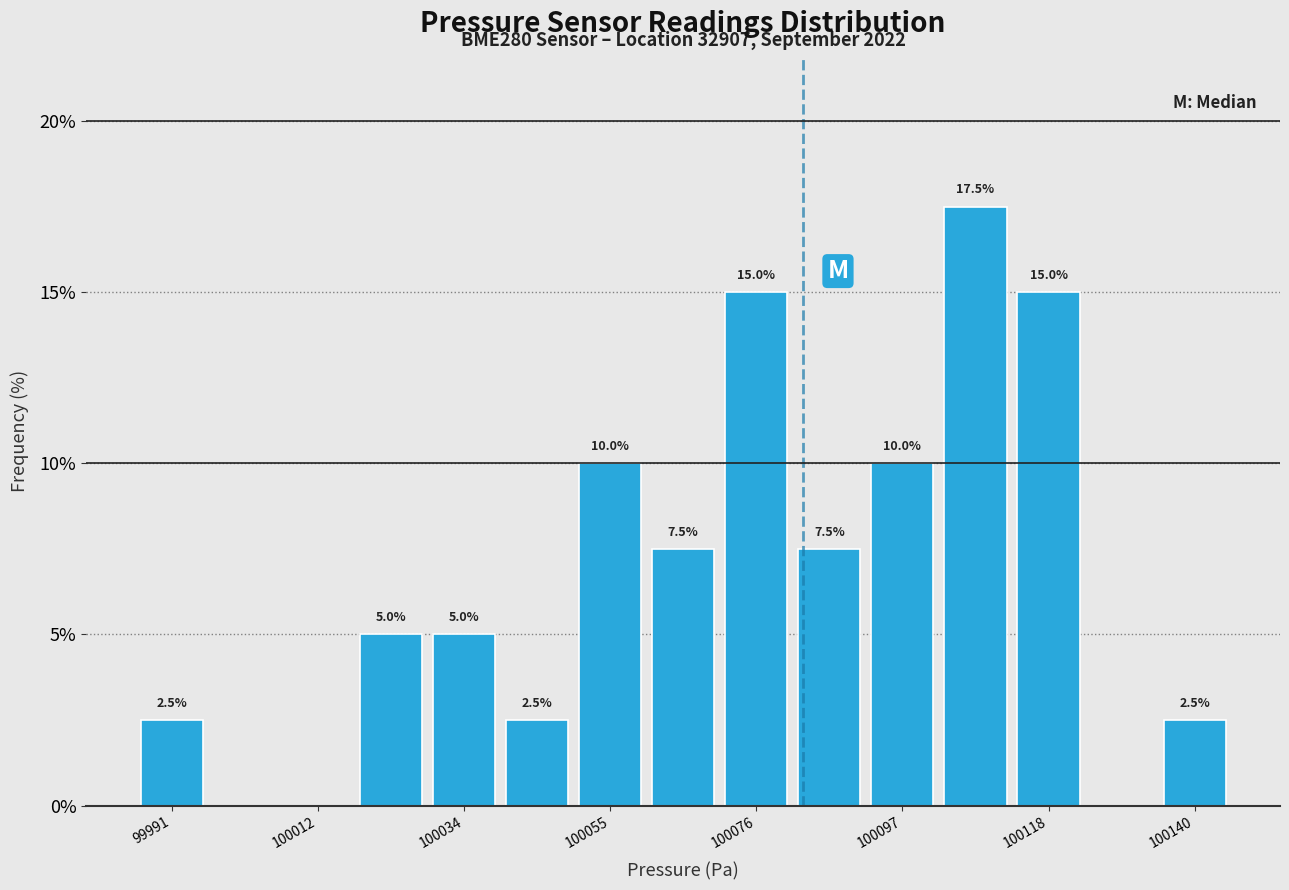

Read against the x-axis, roughly where is the centre of the tallest bar?

100110